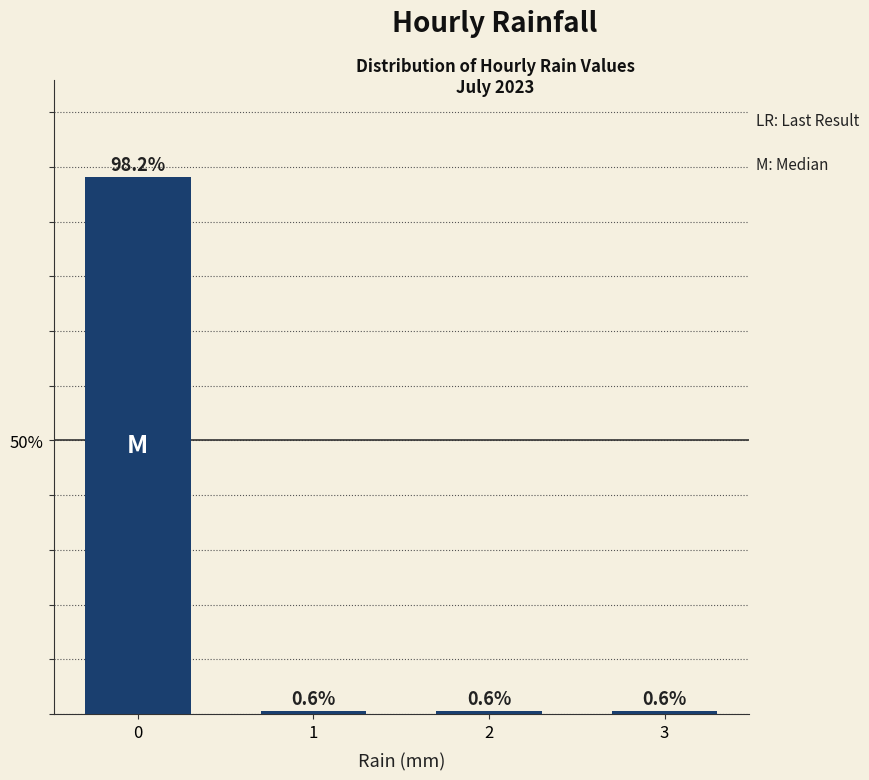

Reading left to right, list all the values displayed in this chart.

0=98.2	1=0.6	2=0.6	3=0.6